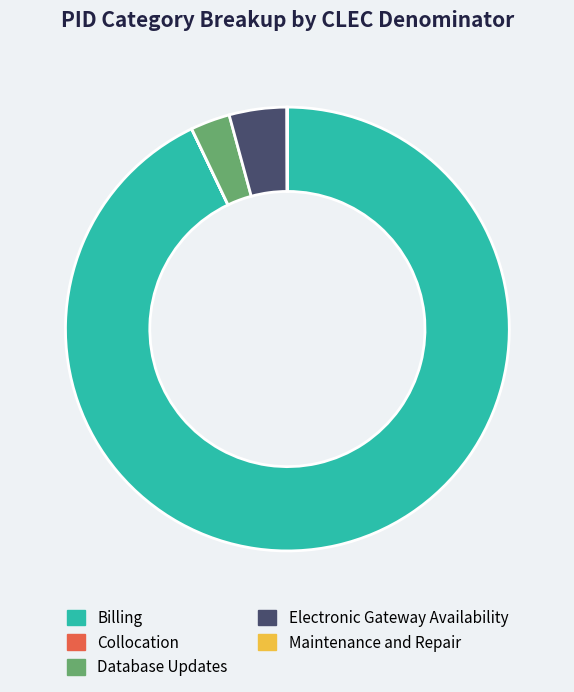

What is the largest slice in the pie chart?

Billing